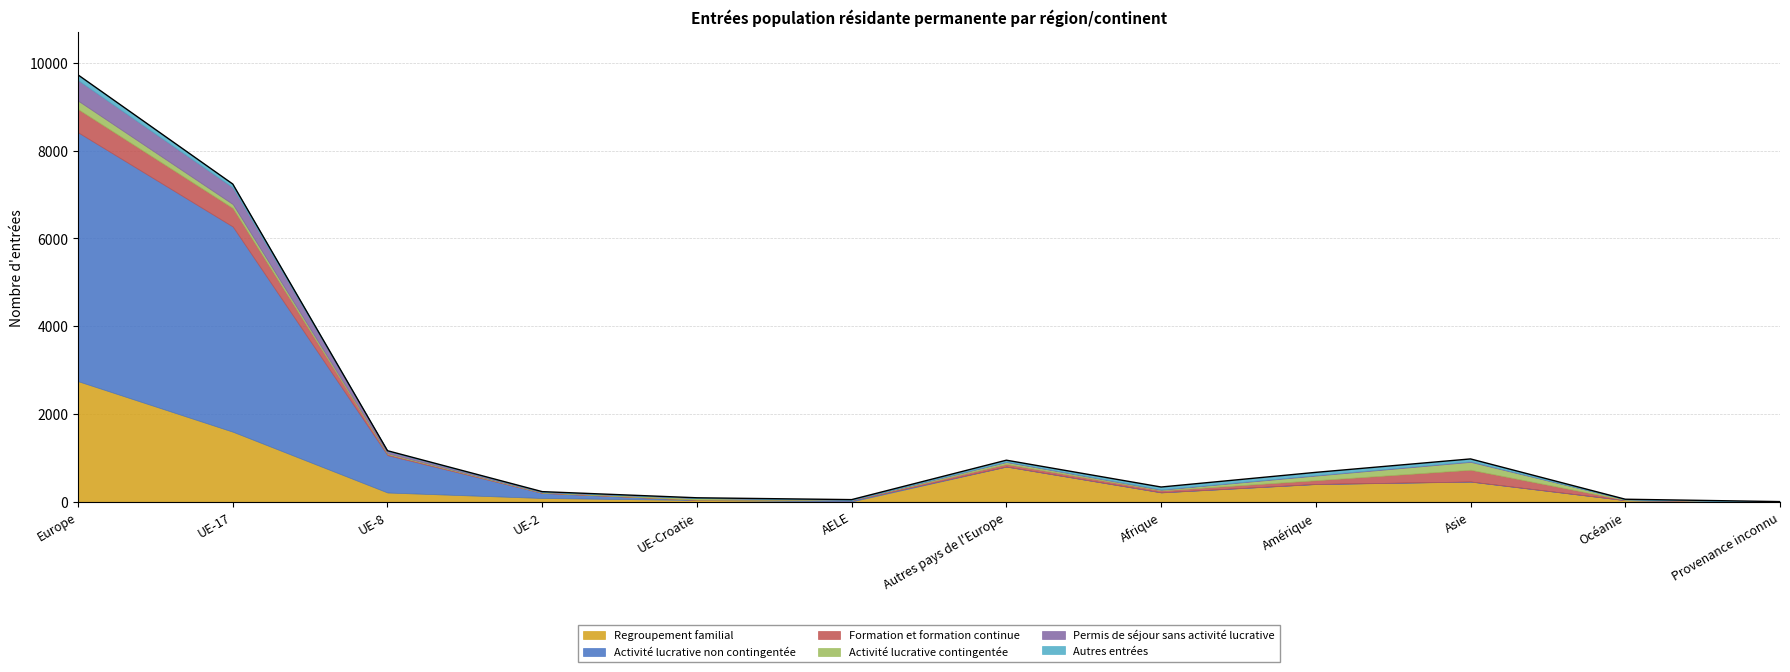

At how many categories does at least one series exceed 2038?

2